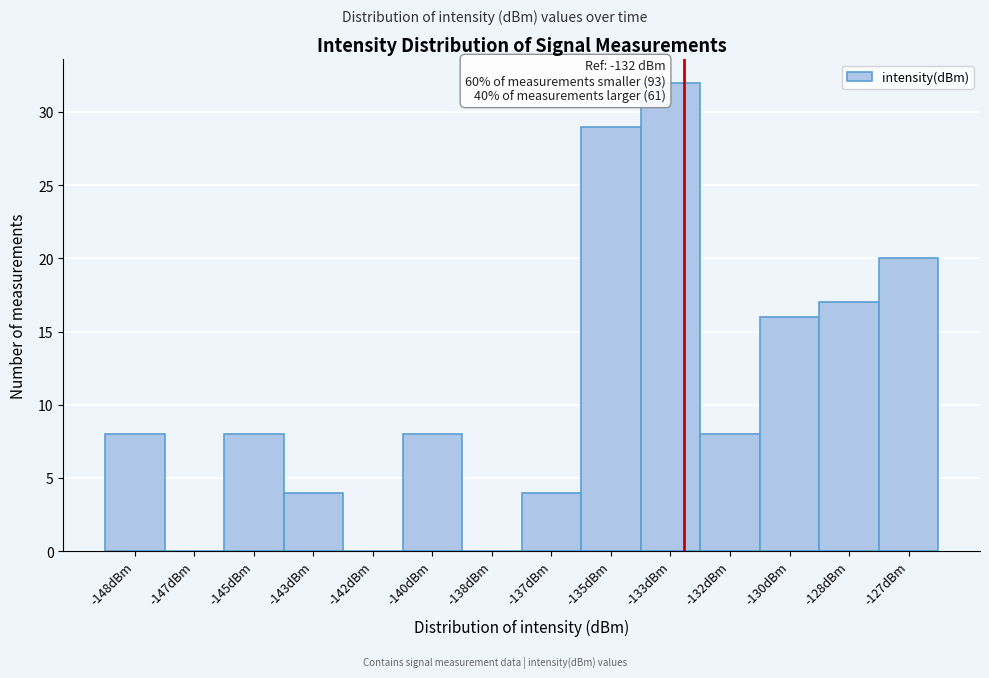

Reading left to right, list all the values displayed in this chart.

-148dBm=8	-147dBm=0	-145dBm=8	-143dBm=4	-142dBm=0	-140dBm=8	-138dBm=0	-137dBm=4	-135dBm=29	-133dBm=32	-132dBm=8	-130dBm=16	-128dBm=17	-127dBm=20